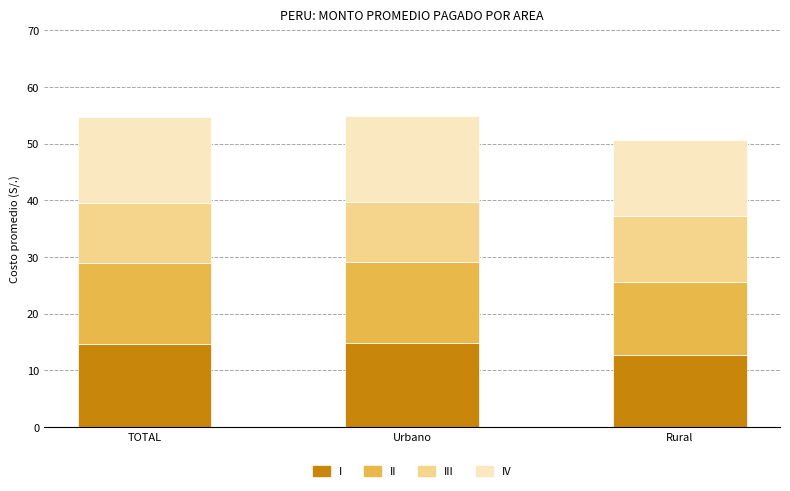

What value does the I series have at Urbano?

14.8